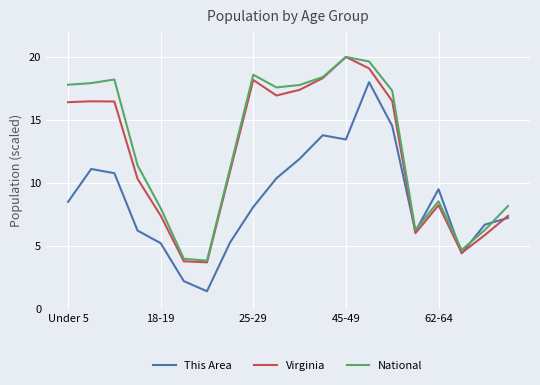

How many lines are shown in the chart?

3